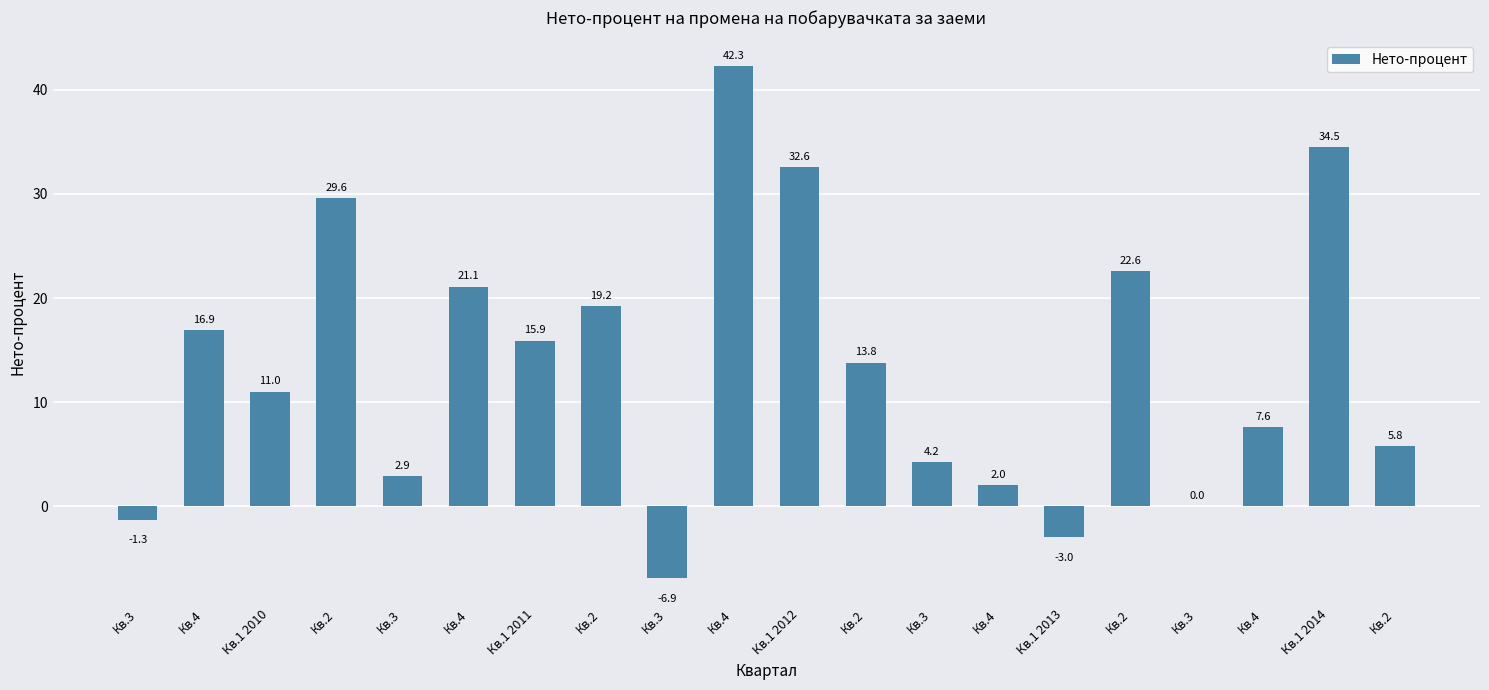

What is the average value?

13.5